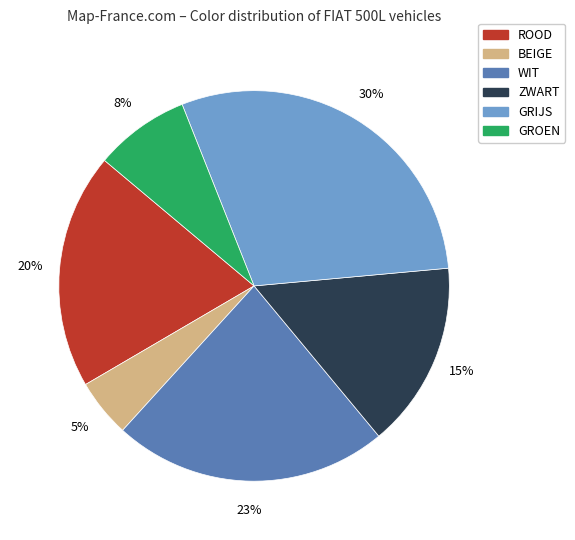

Is there any slice that represents more than half of the pie?

No